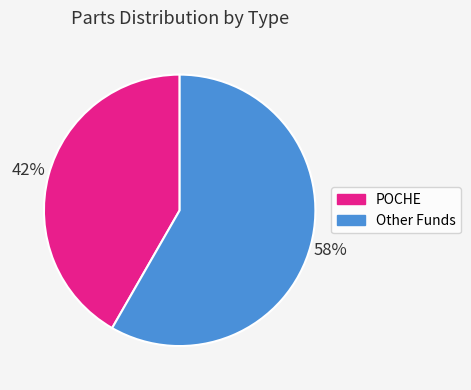

Is there a majority slice in this chart?

Yes